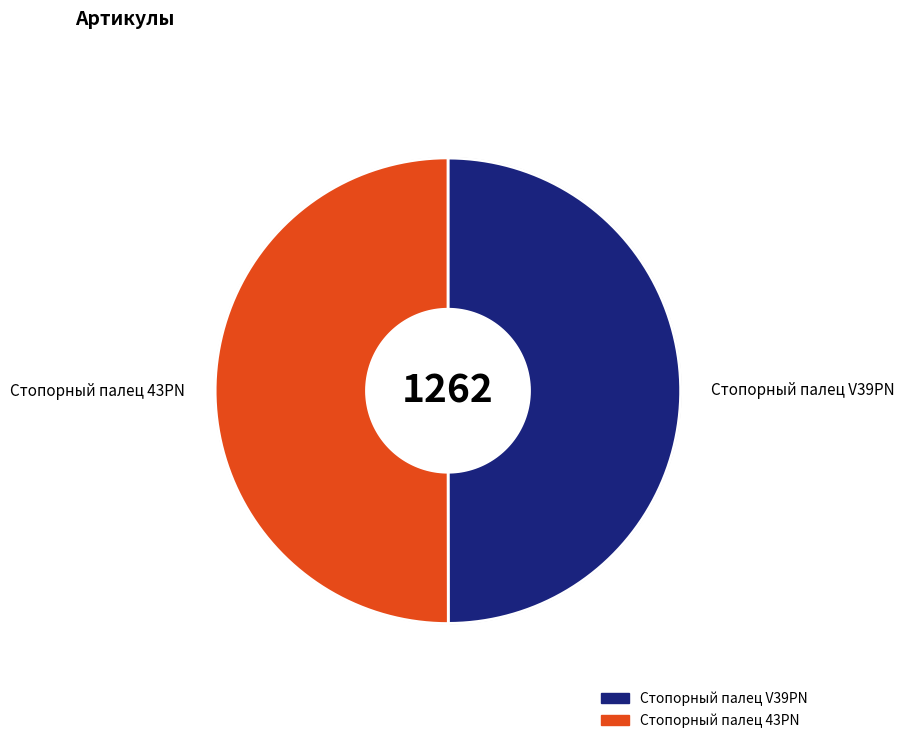

Does Стопорный палец 43PN represent more than half of the total?

Yes